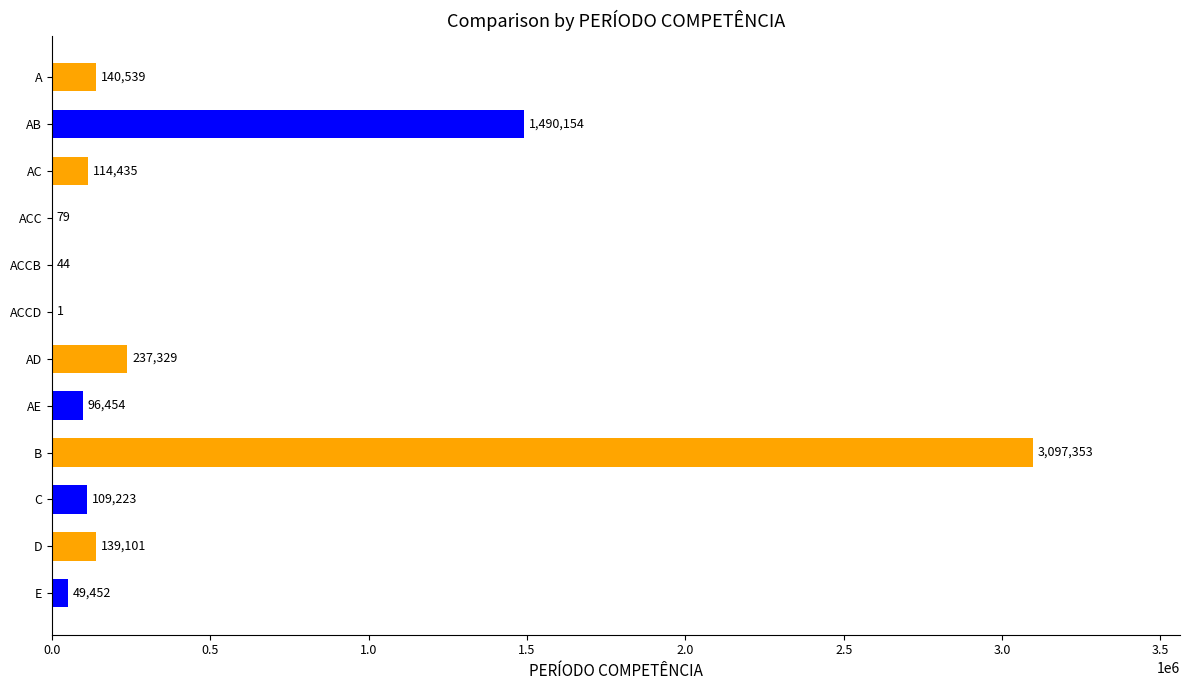

Reading bottom to top, list all the values displayed in this chart.

E=49452	D=139101	C=109223	B=3097353	AE=96454	AD=237329	ACCD=1	ACCB=44	ACC=79	AC=114435	AB=1490154	A=140539